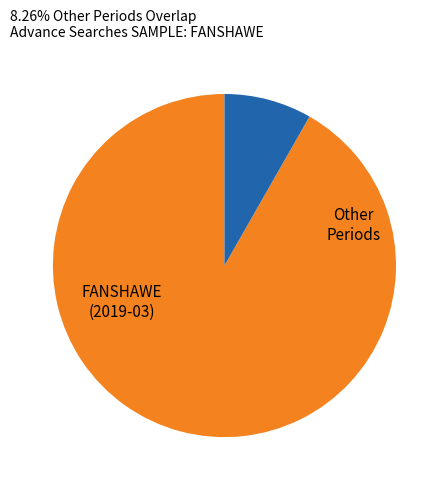

What is the majority slice?

2019-03